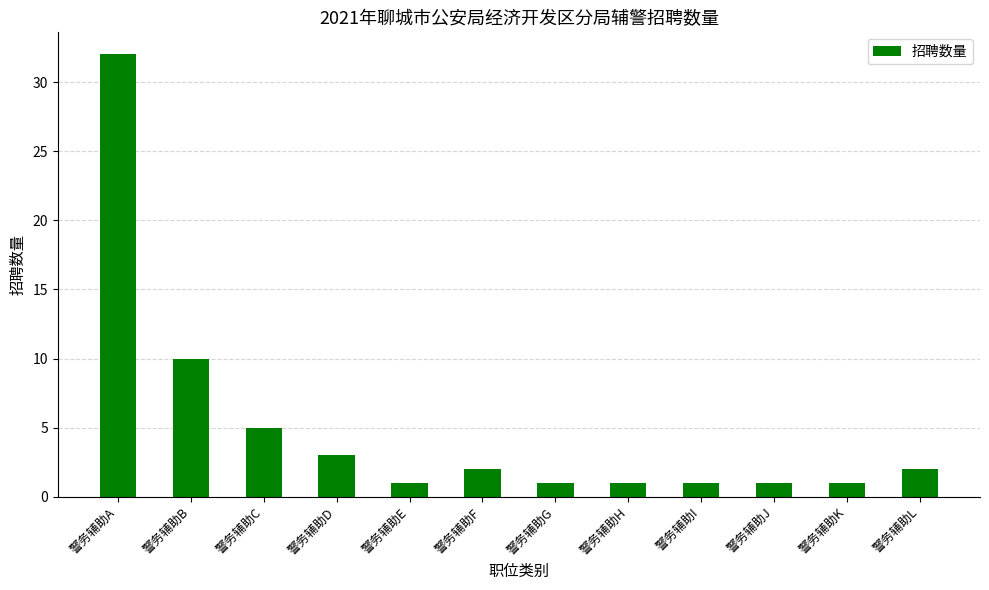

Reading left to right, list all the values displayed in this chart.

32	10	5	3	1	2	1	1	1	1	1	2